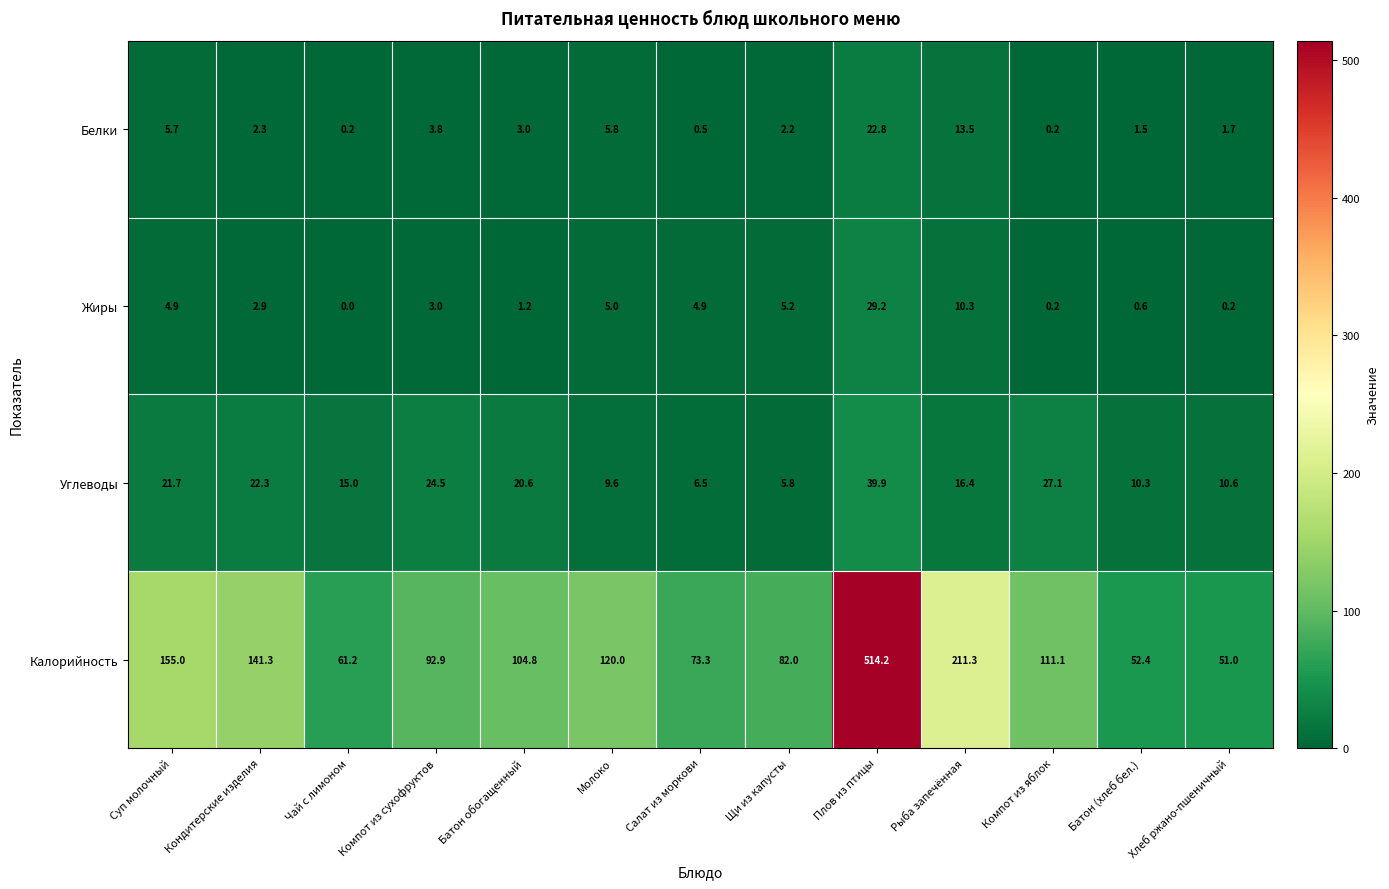

At which label does Жиры reach its minimum?

Чай с лимоном